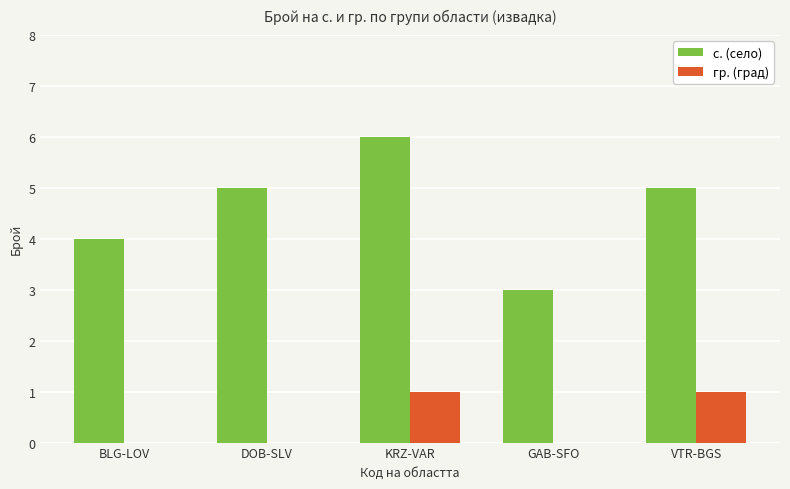

Count the number of data series in this chart.

2